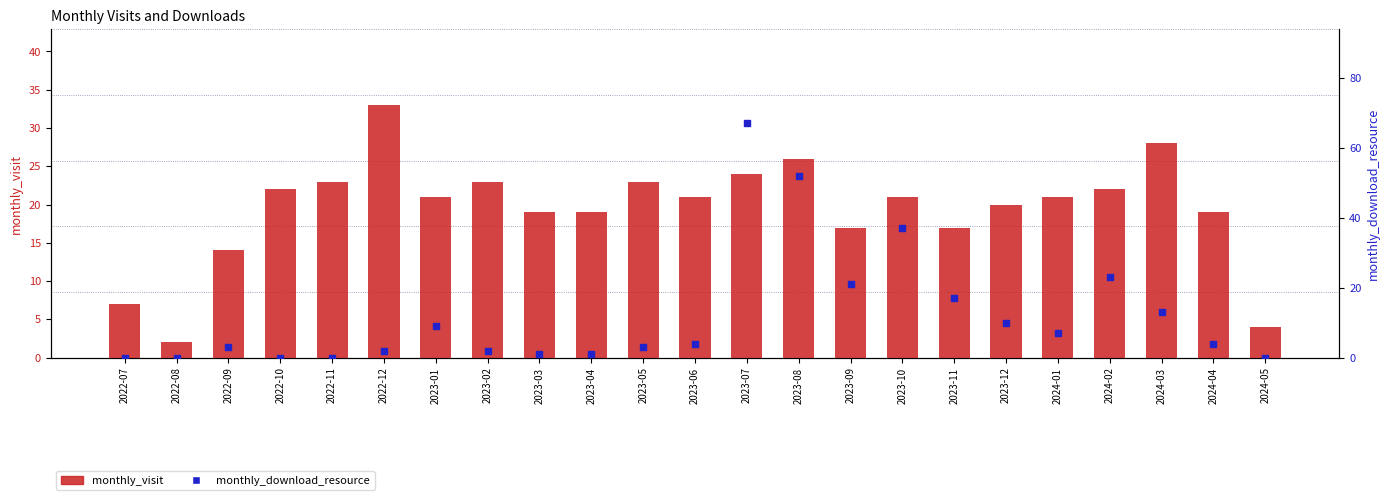

Is the value of monthly_visit at 2023-11 greater than the value of monthly_download_resource at 2023-05?

Yes